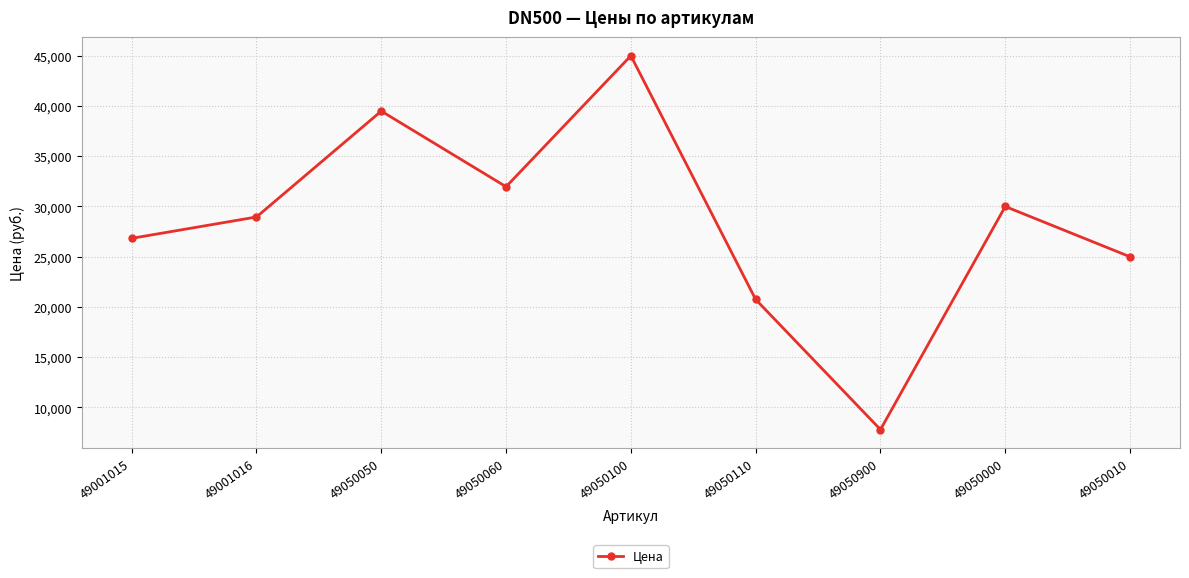

How many distinct data groups are displayed?

1